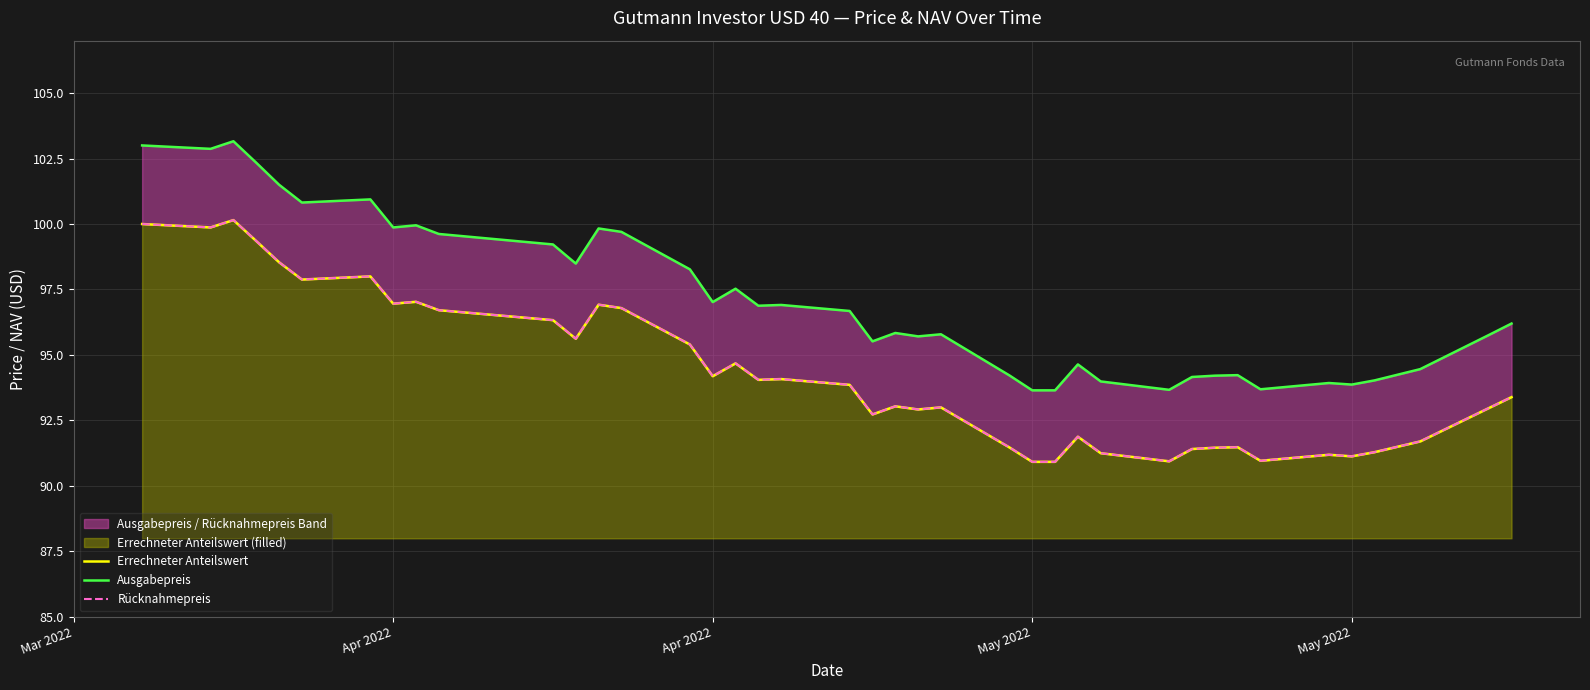

Rank the series by their maximum value, from lowest to highest.

Errechneter Anteilswert, Rücknahmepreis, Ausgabepreis